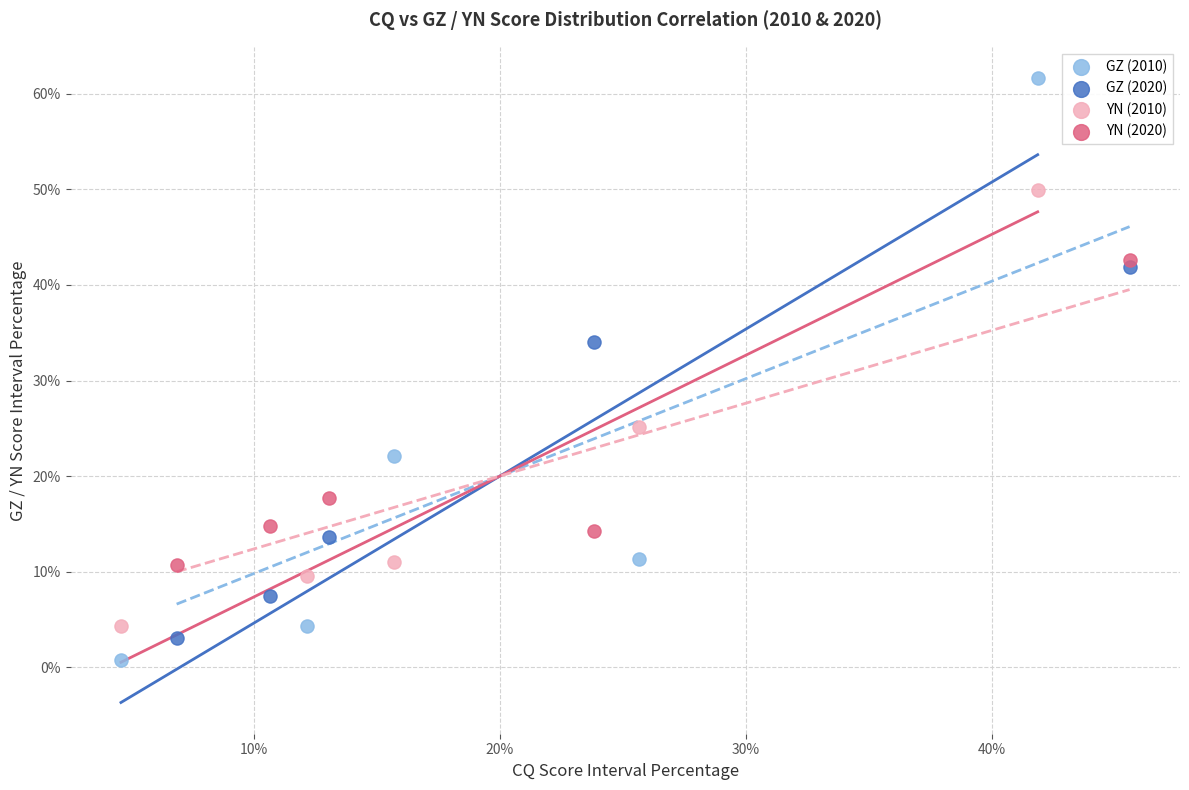

What are all the series names shown in the legend?

GZ (2010), GZ (2020), YN (2010), YN (2020)